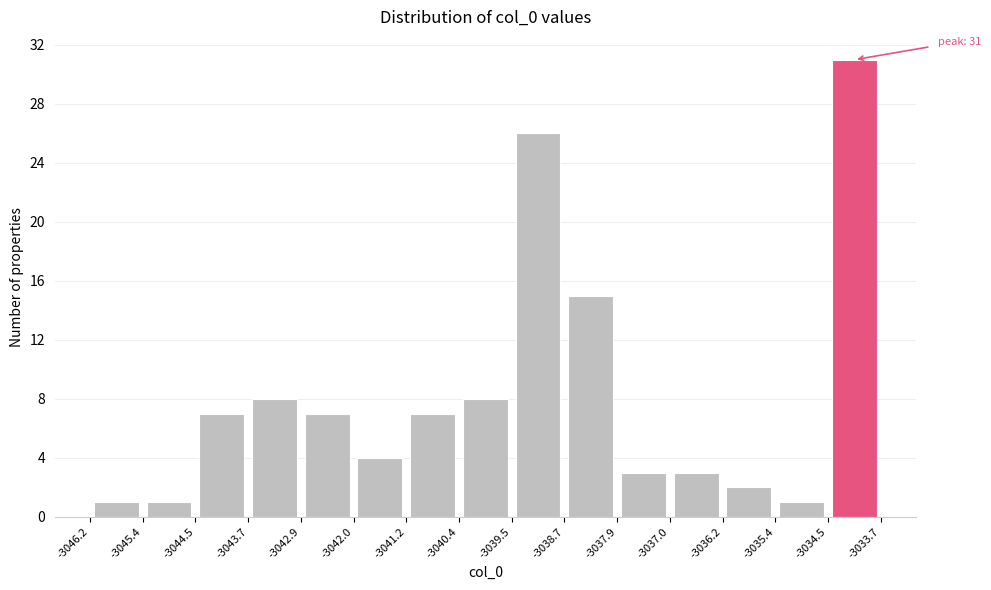

Which range on the x-axis has the tallest bar?

-3034.5 to -3033.7